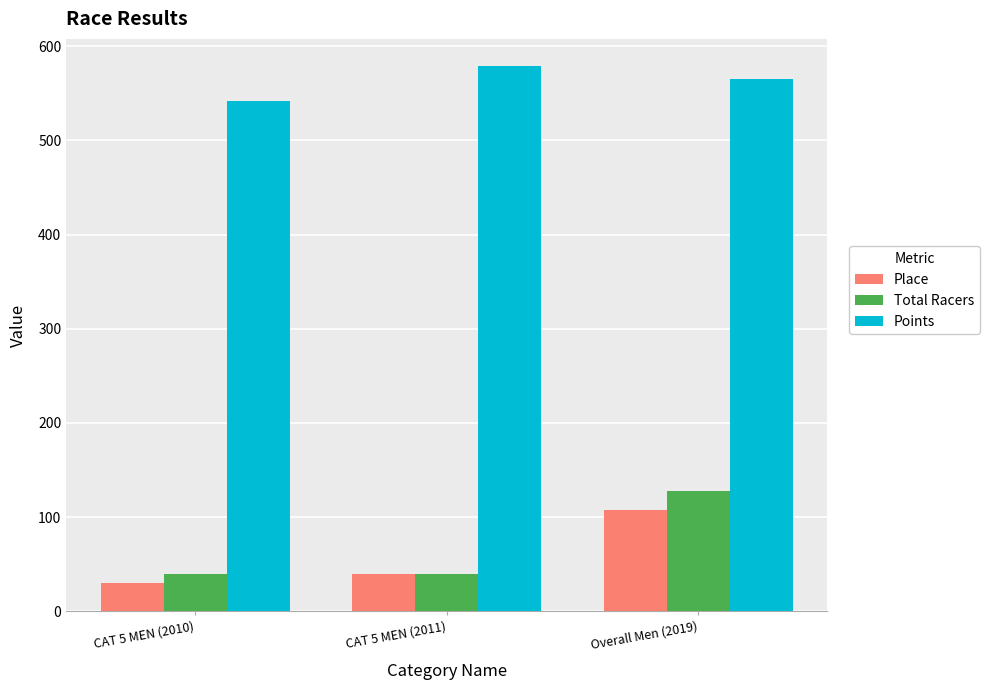

Which series has the widest spread of values?

Total Racers